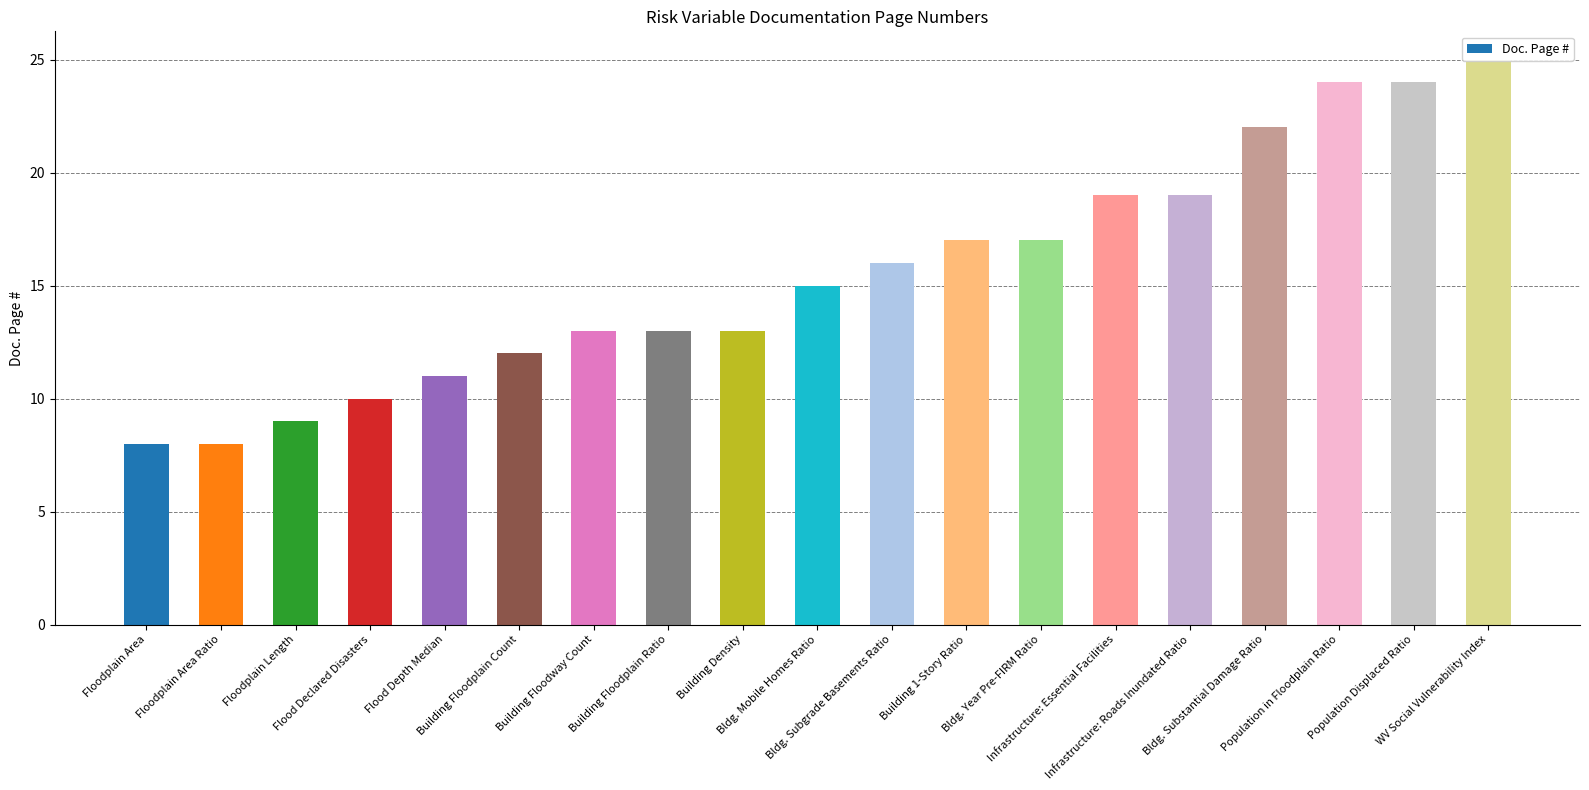

Rank the categories by value from highest to lowest.

WV Social Vulnerability Index, Population in Floodplain Ratio, Population Displaced Ratio, Bldg. Substantial Damage Ratio, Infrastructure: Essential Facilities, Infrastructure: Roads Inundated Ratio, Building 1-Story Ratio, Bldg. Year Pre-FIRM Ratio, Bldg. Subgrade Basements Ratio, Bldg. Mobile Homes Ratio, Building Floodway Count, Building Floodplain Ratio, Building Density, Building Floodplain Count, Flood Depth Median, Flood Declared Disasters, Floodplain Length, Floodplain Area, Floodplain Area Ratio